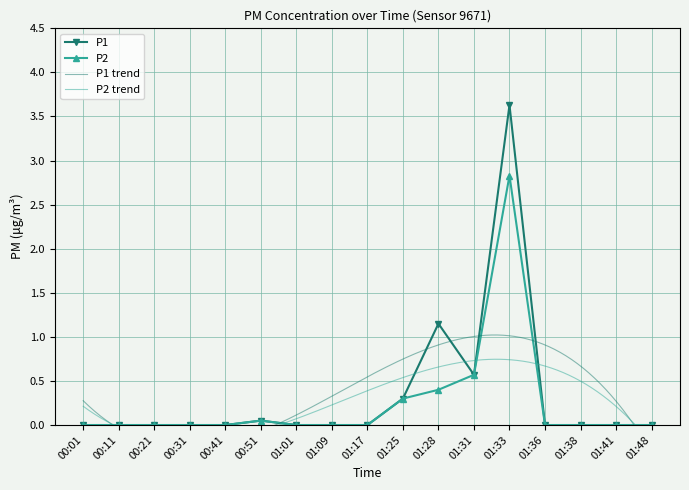

How many lines are shown in the chart?

2